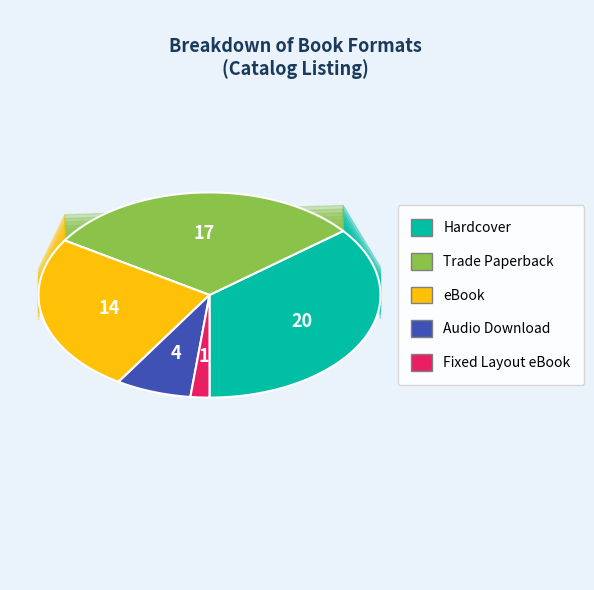

What portion of the pie excludes Fixed Layout eBook?

98.2%